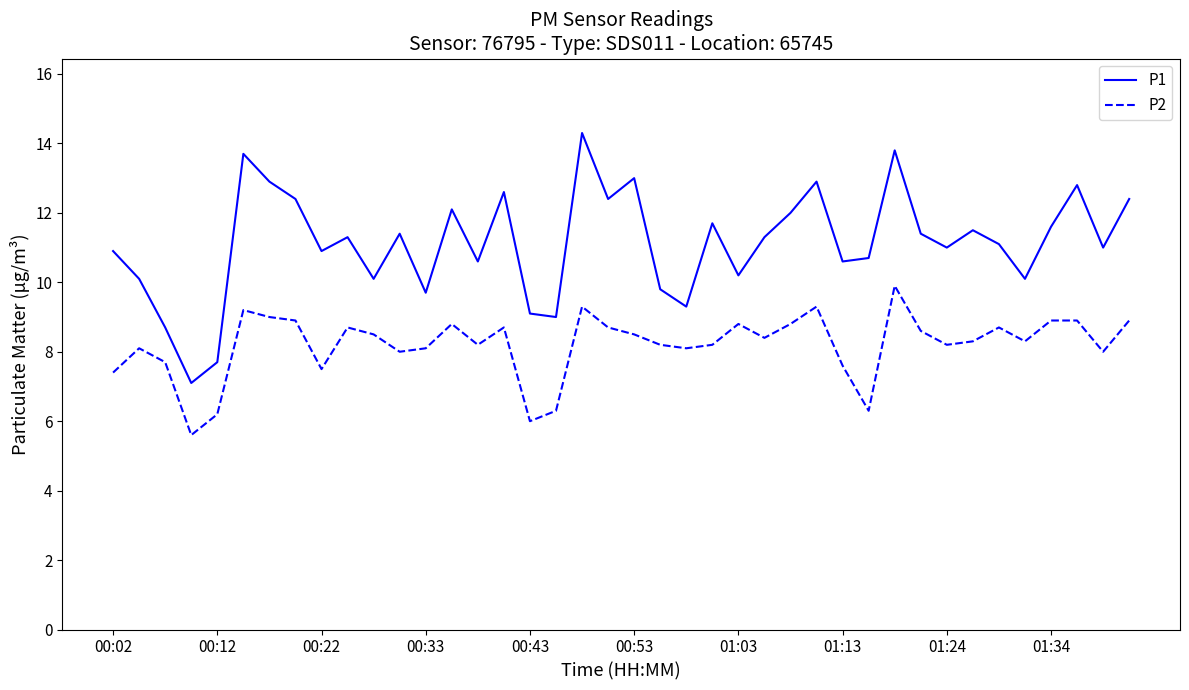

Which series has the widest spread of values?

P1